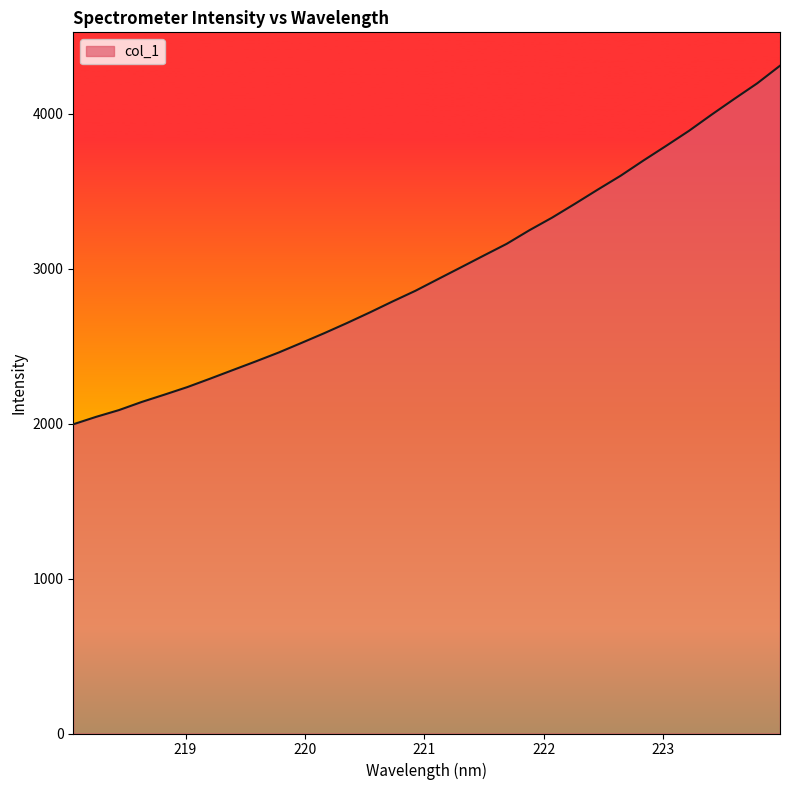

Does the chart display data point markers on the line(s)?

No